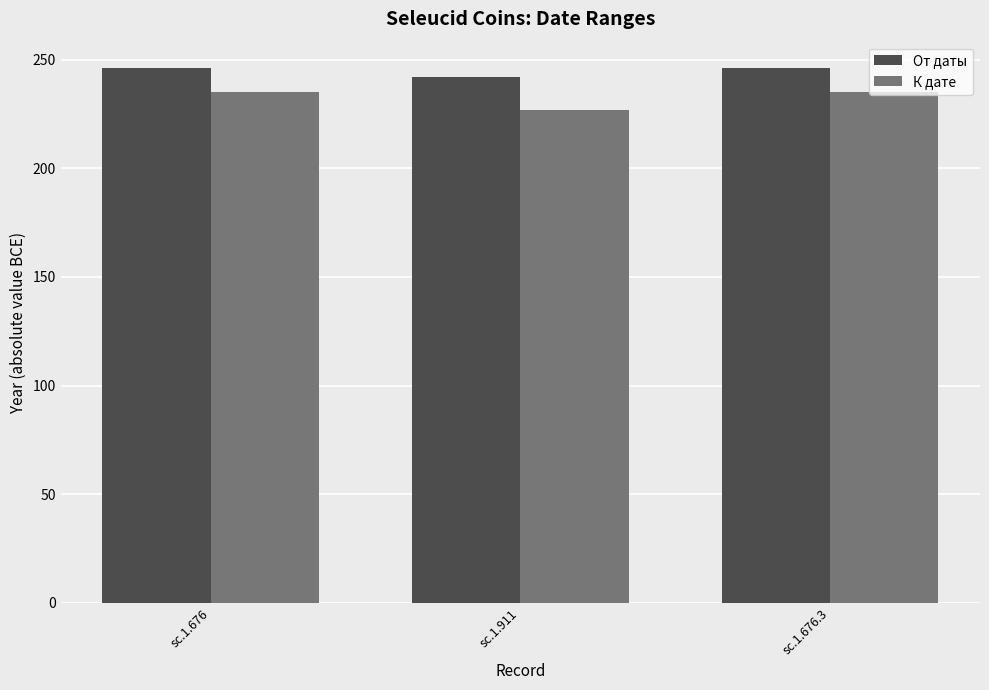

How many data points in От даты are less than 246?

1